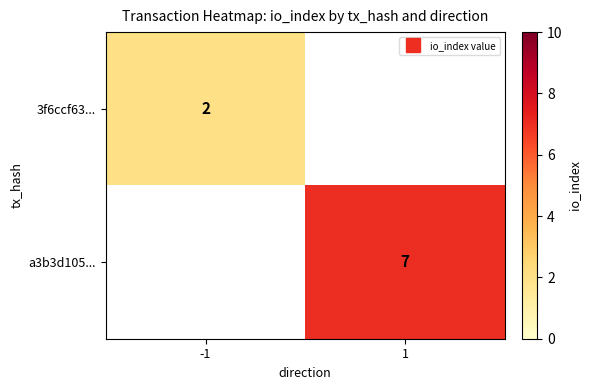

Which category has the highest value across all series?

1